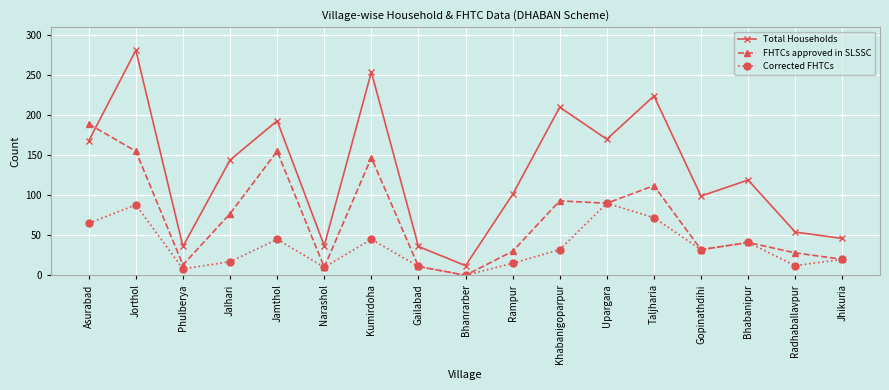

The Corrected FHTCs series shows 32 at Khabanigoparpur. True or false?

True